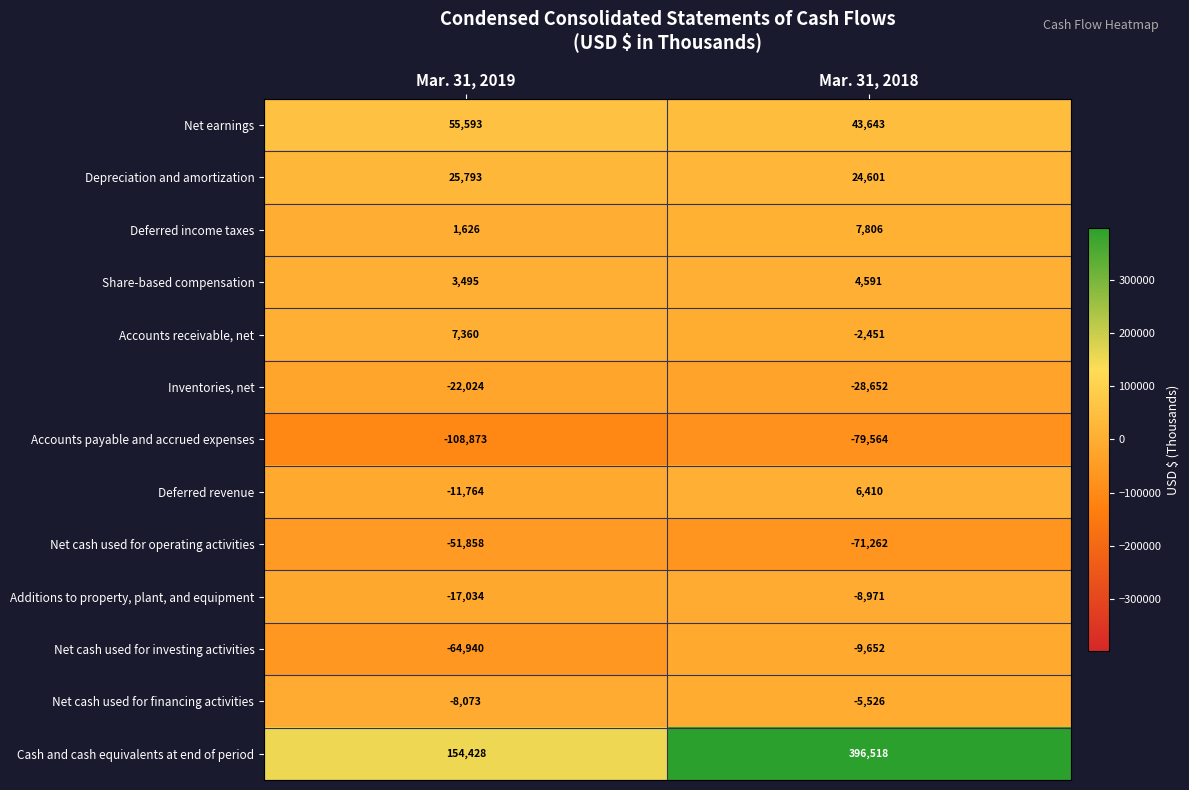

At which category does the chart reach its peak across all series?

Mar. 31, 2018